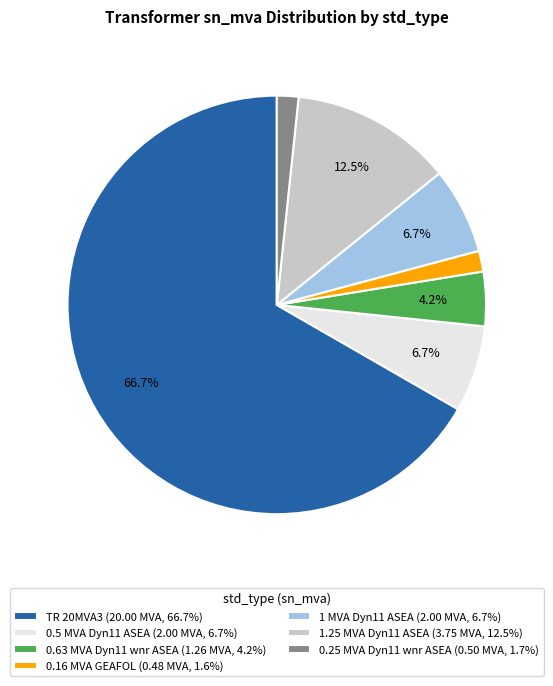

Is 0.16 MVA GEAFOL (0.48 MVA, 1.6%) the majority of the pie?

No